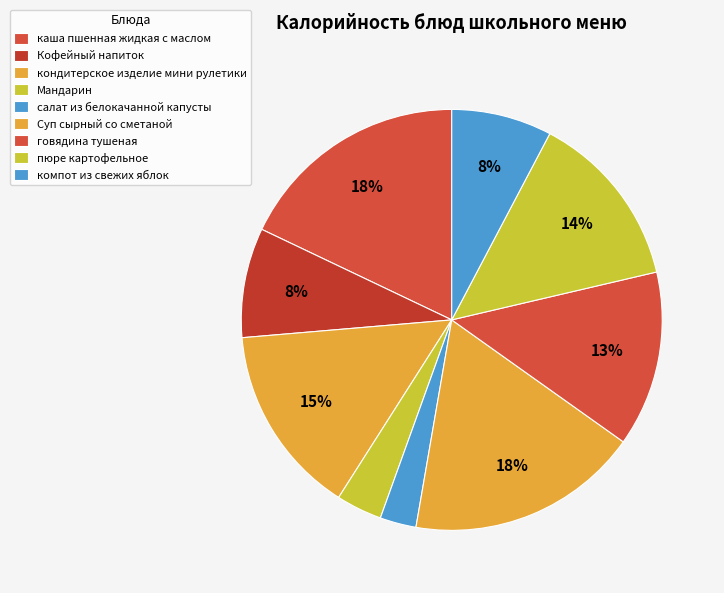

How many slices are in this pie chart?

9